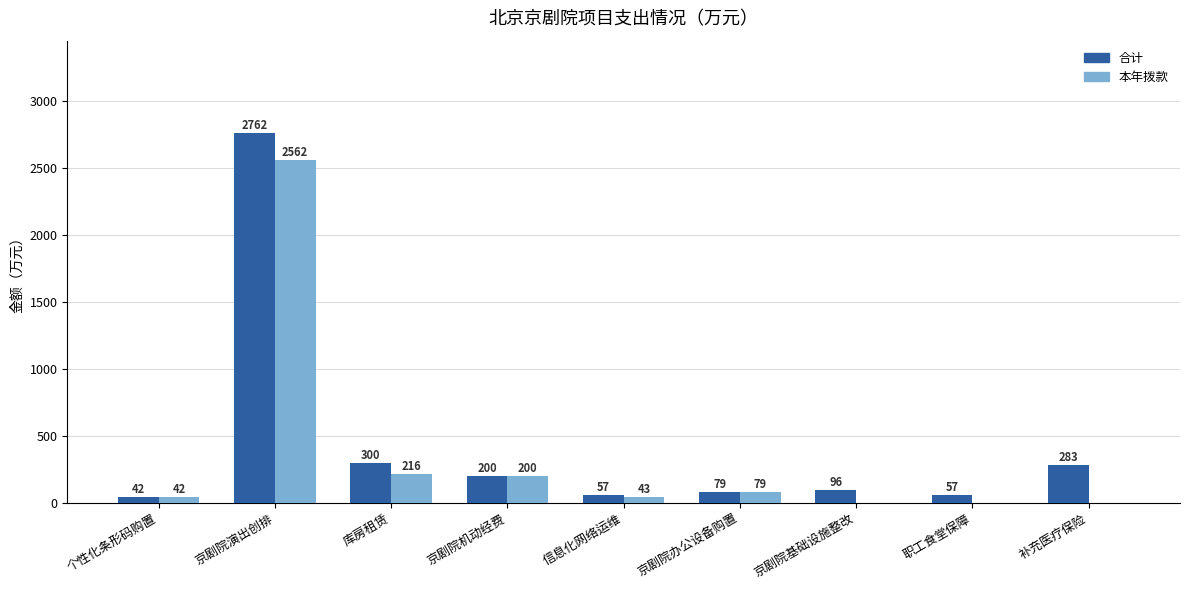

Between 库房租赁 and 京剧院机动经费, which series saw the biggest shift?

合计